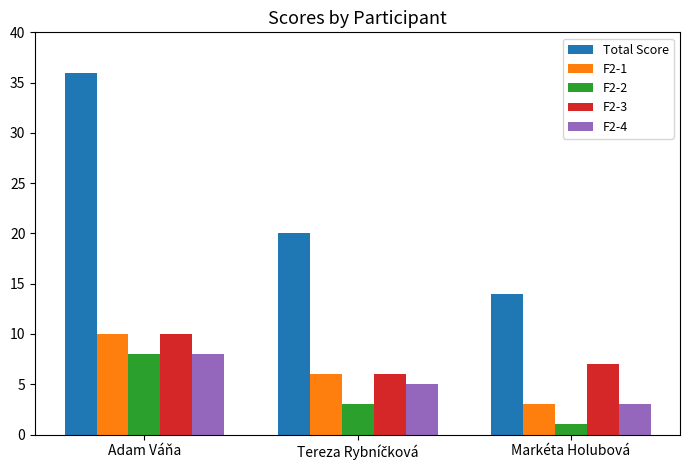

What is the average value of the Total Score series?

23